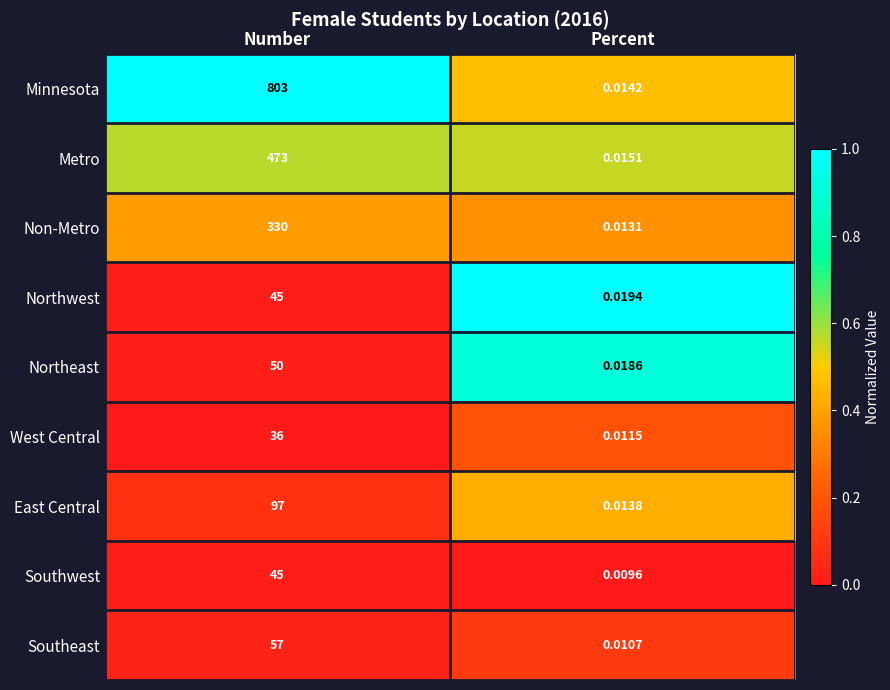

Which series has the largest total across all categories?

Minnesota